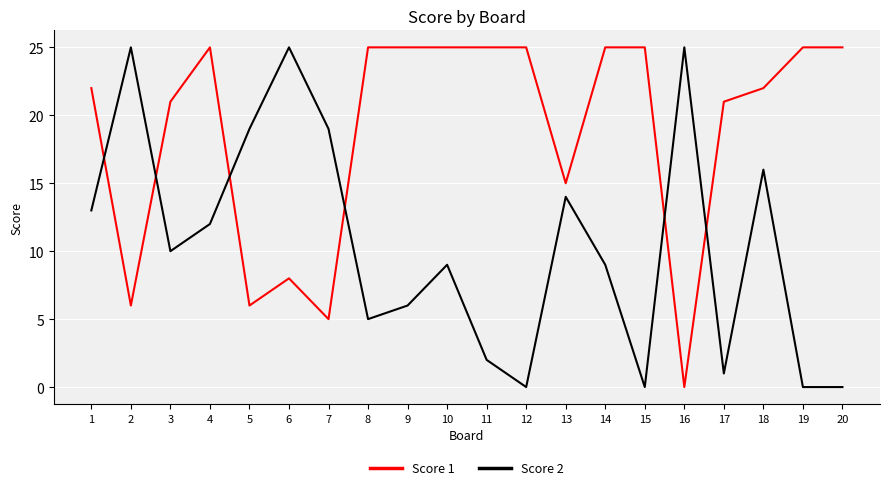

What is the average value of the Score 1 series?

19